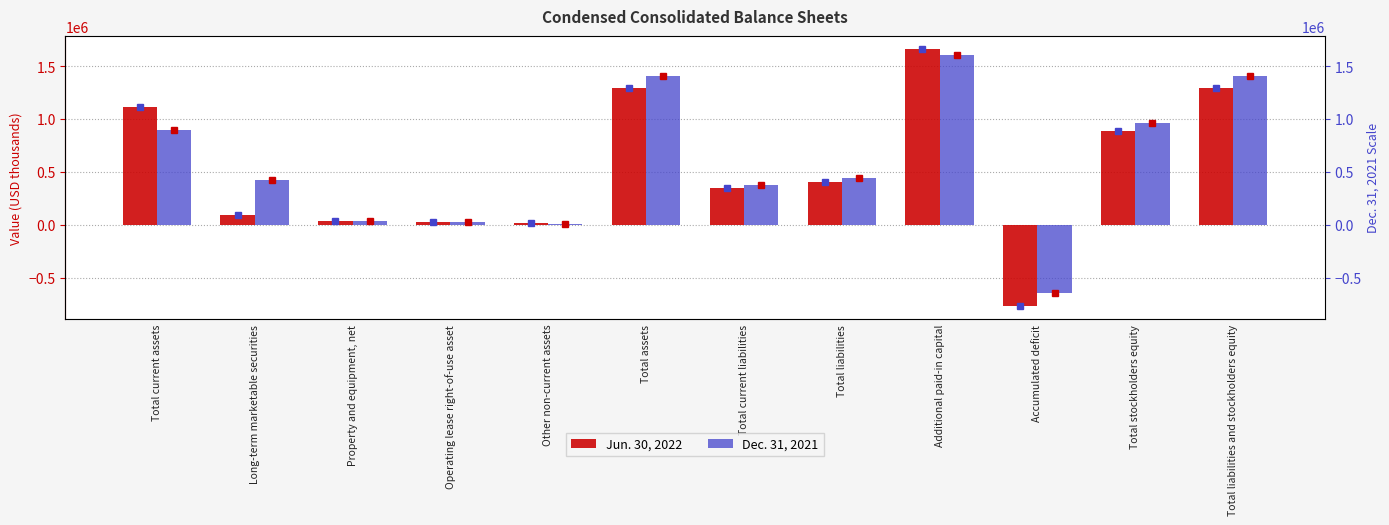

At which label does Jun. 30, 2022 first exceed 408014?

Total current assets